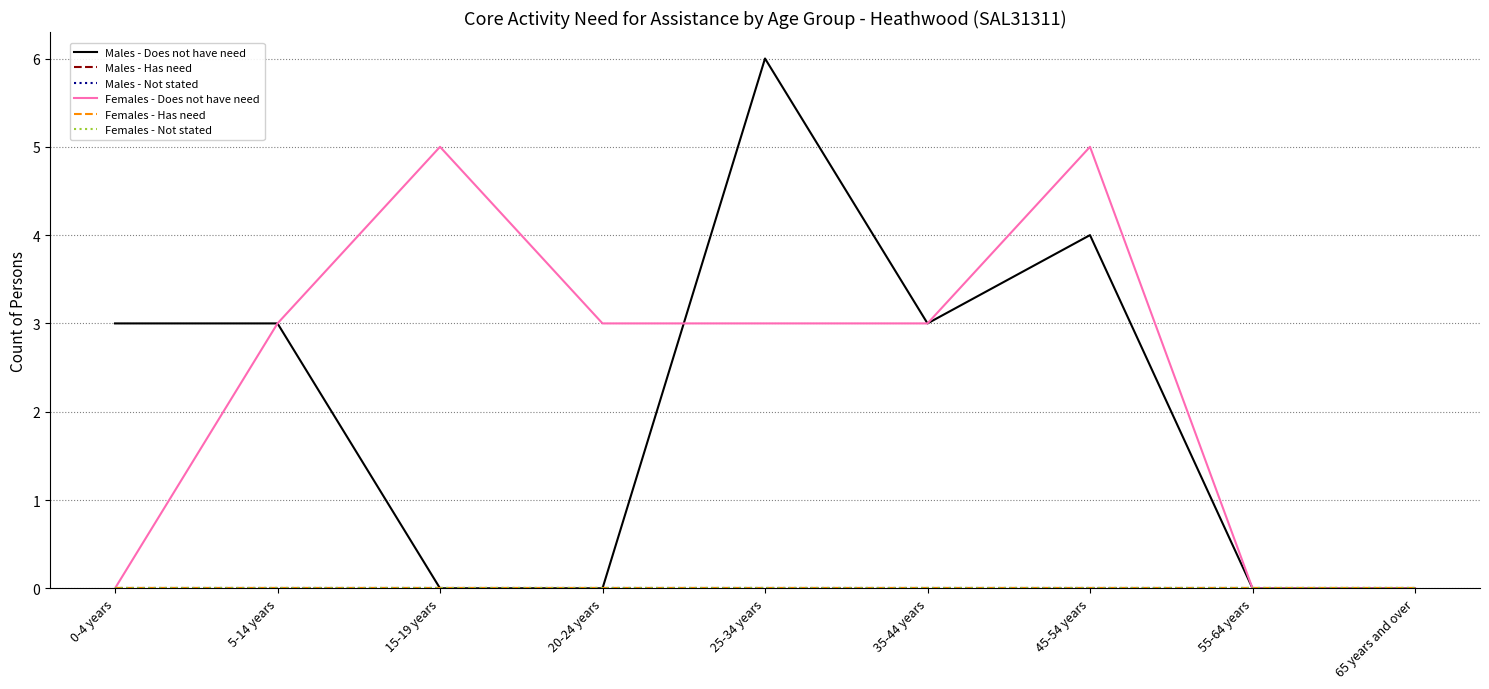

Is this an area chart (filled region under the line)?

No